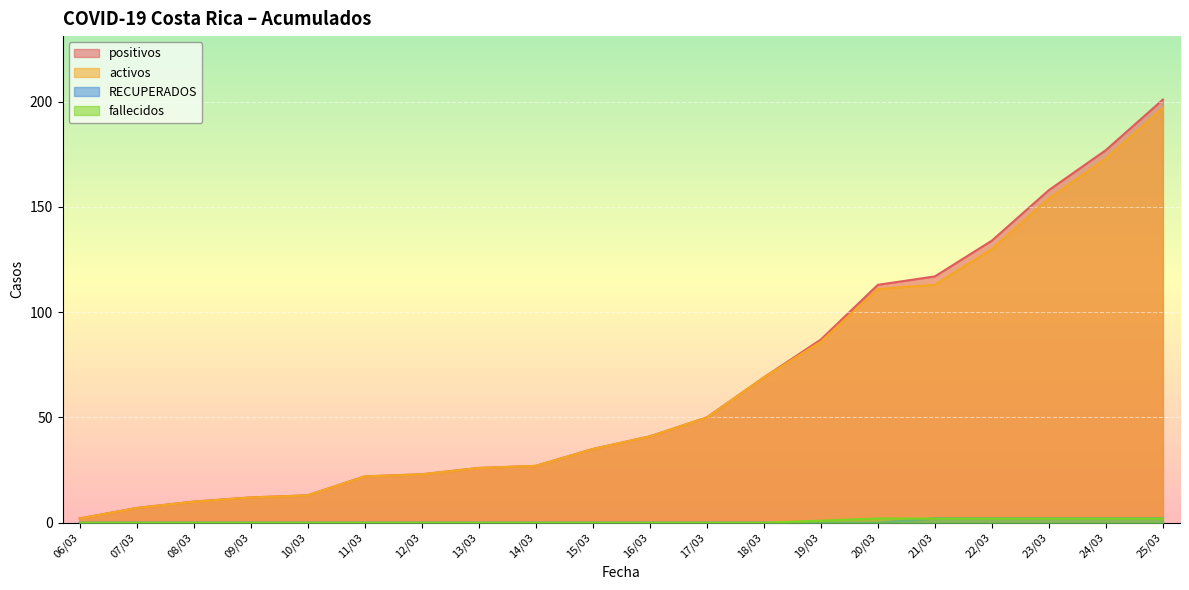

Which series has the largest range (max minus min)?

positivos